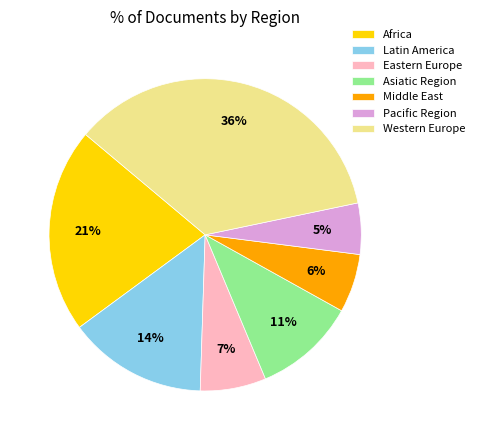

Is there any slice that represents more than half of the pie?

No